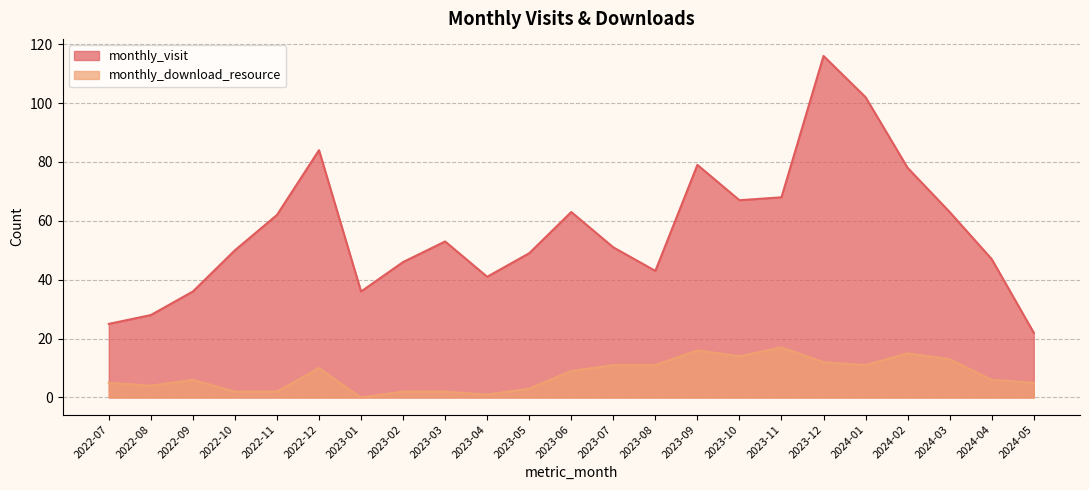

Where is the first local minimum for monthly_download_resource?

2022-08